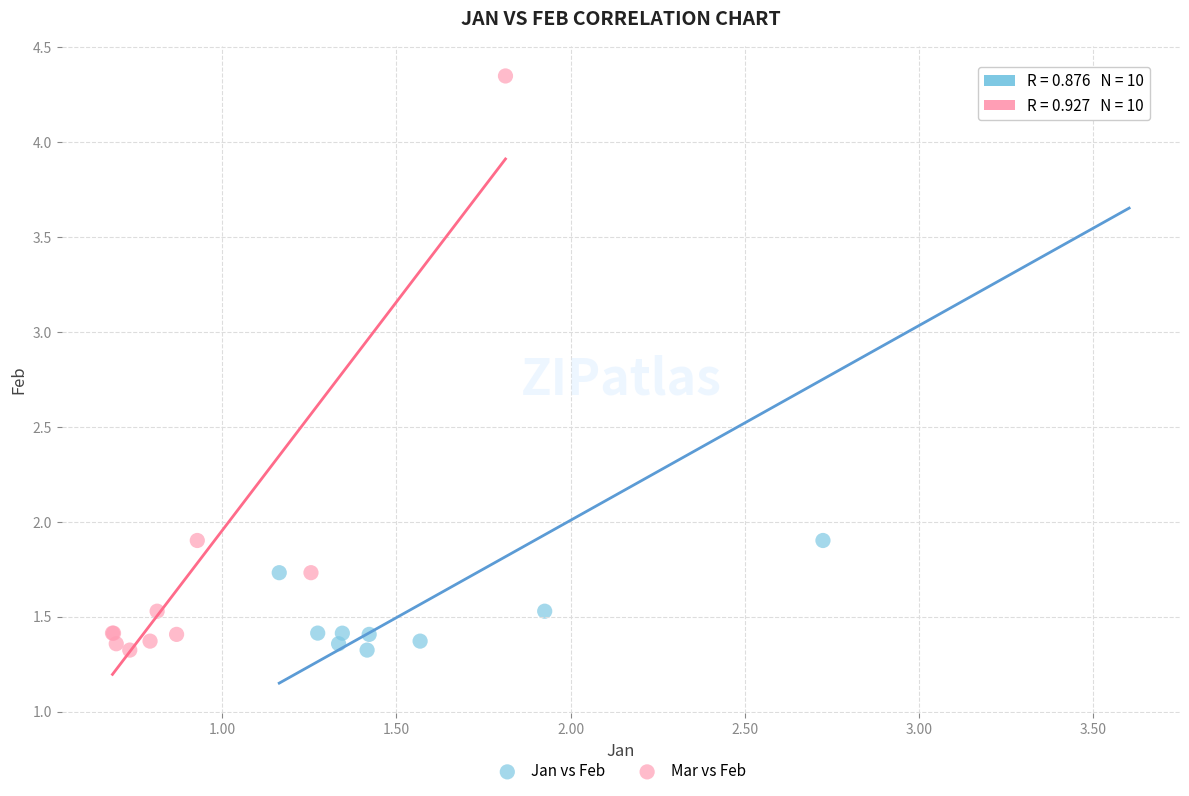

What are all the series names shown in the legend?

Jan vs Feb, Mar vs Feb